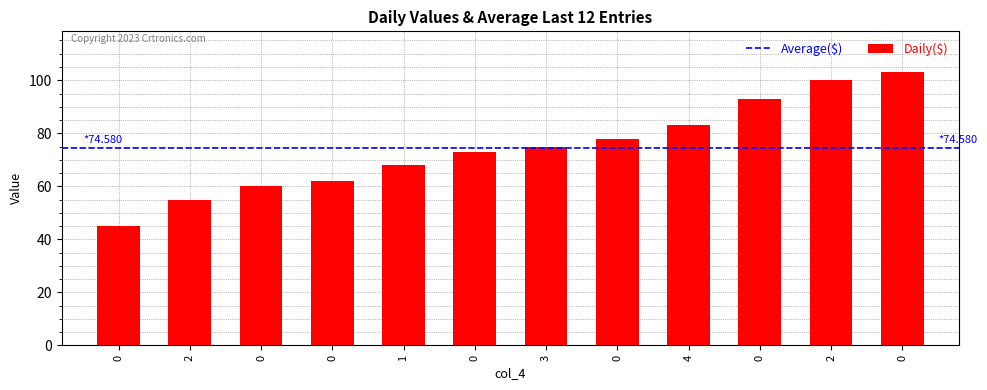

Does the chart contain any negative values?

No